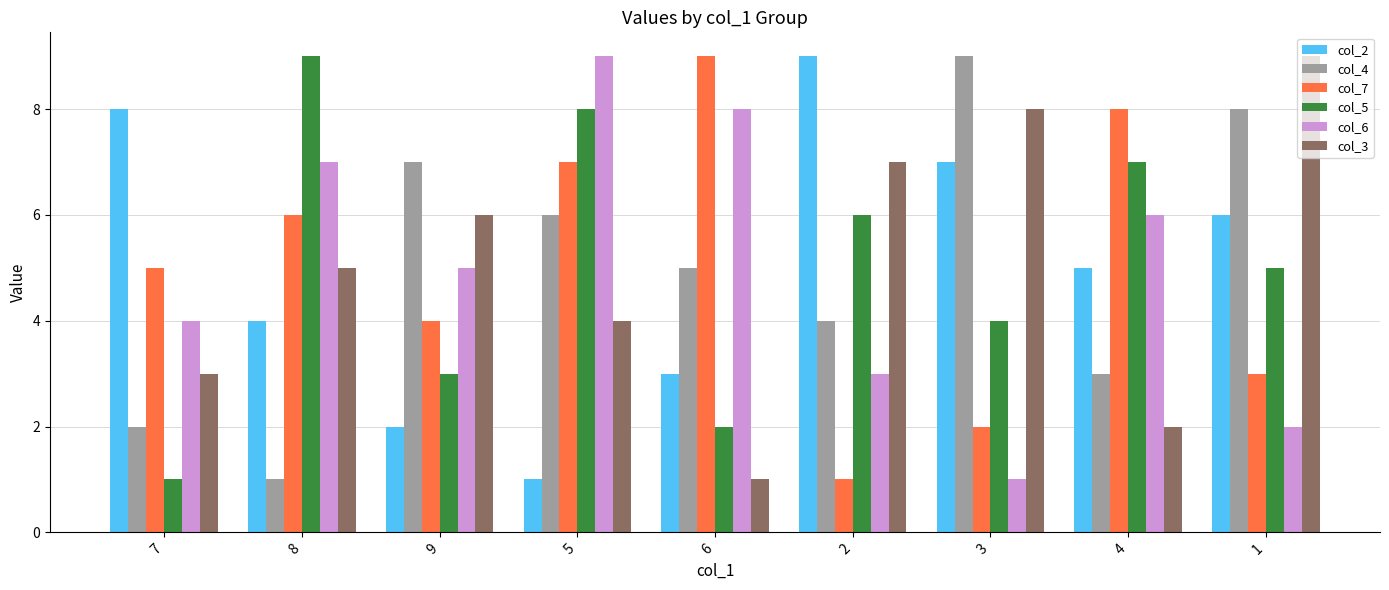

Reading left to right, transcribe all the data shown in this chart.

col_2: 7=8	8=4	9=2	5=1	6=3	2=9	3=7	4=5	1=6
col_4: 7=2	8=1	9=7	5=6	6=5	2=4	3=9	4=3	1=8
col_7: 7=5	8=6	9=4	5=7	6=9	2=1	3=2	4=8	1=3
col_5: 7=1	8=9	9=3	5=8	6=2	2=6	3=4	4=7	1=5
col_6: 7=4	8=7	9=5	5=9	6=8	2=3	3=1	4=6	1=2
col_3: 7=3	8=5	9=6	5=4	6=1	2=7	3=8	4=2	1=9